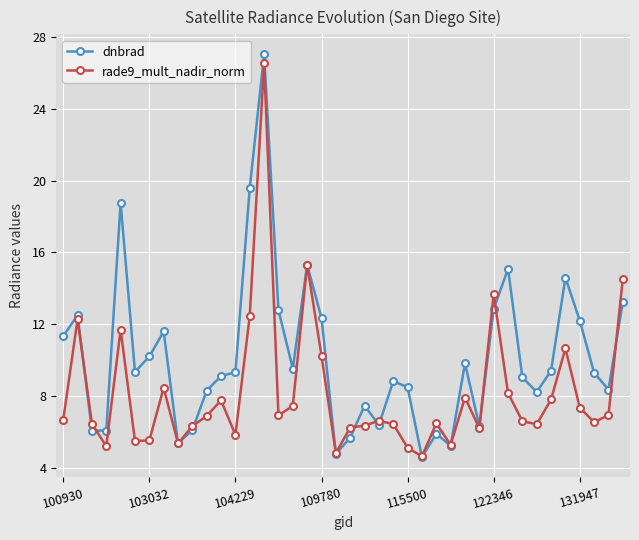

List the series in order of their peak value, highest first.

dnbrad, rade9_mult_nadir_norm